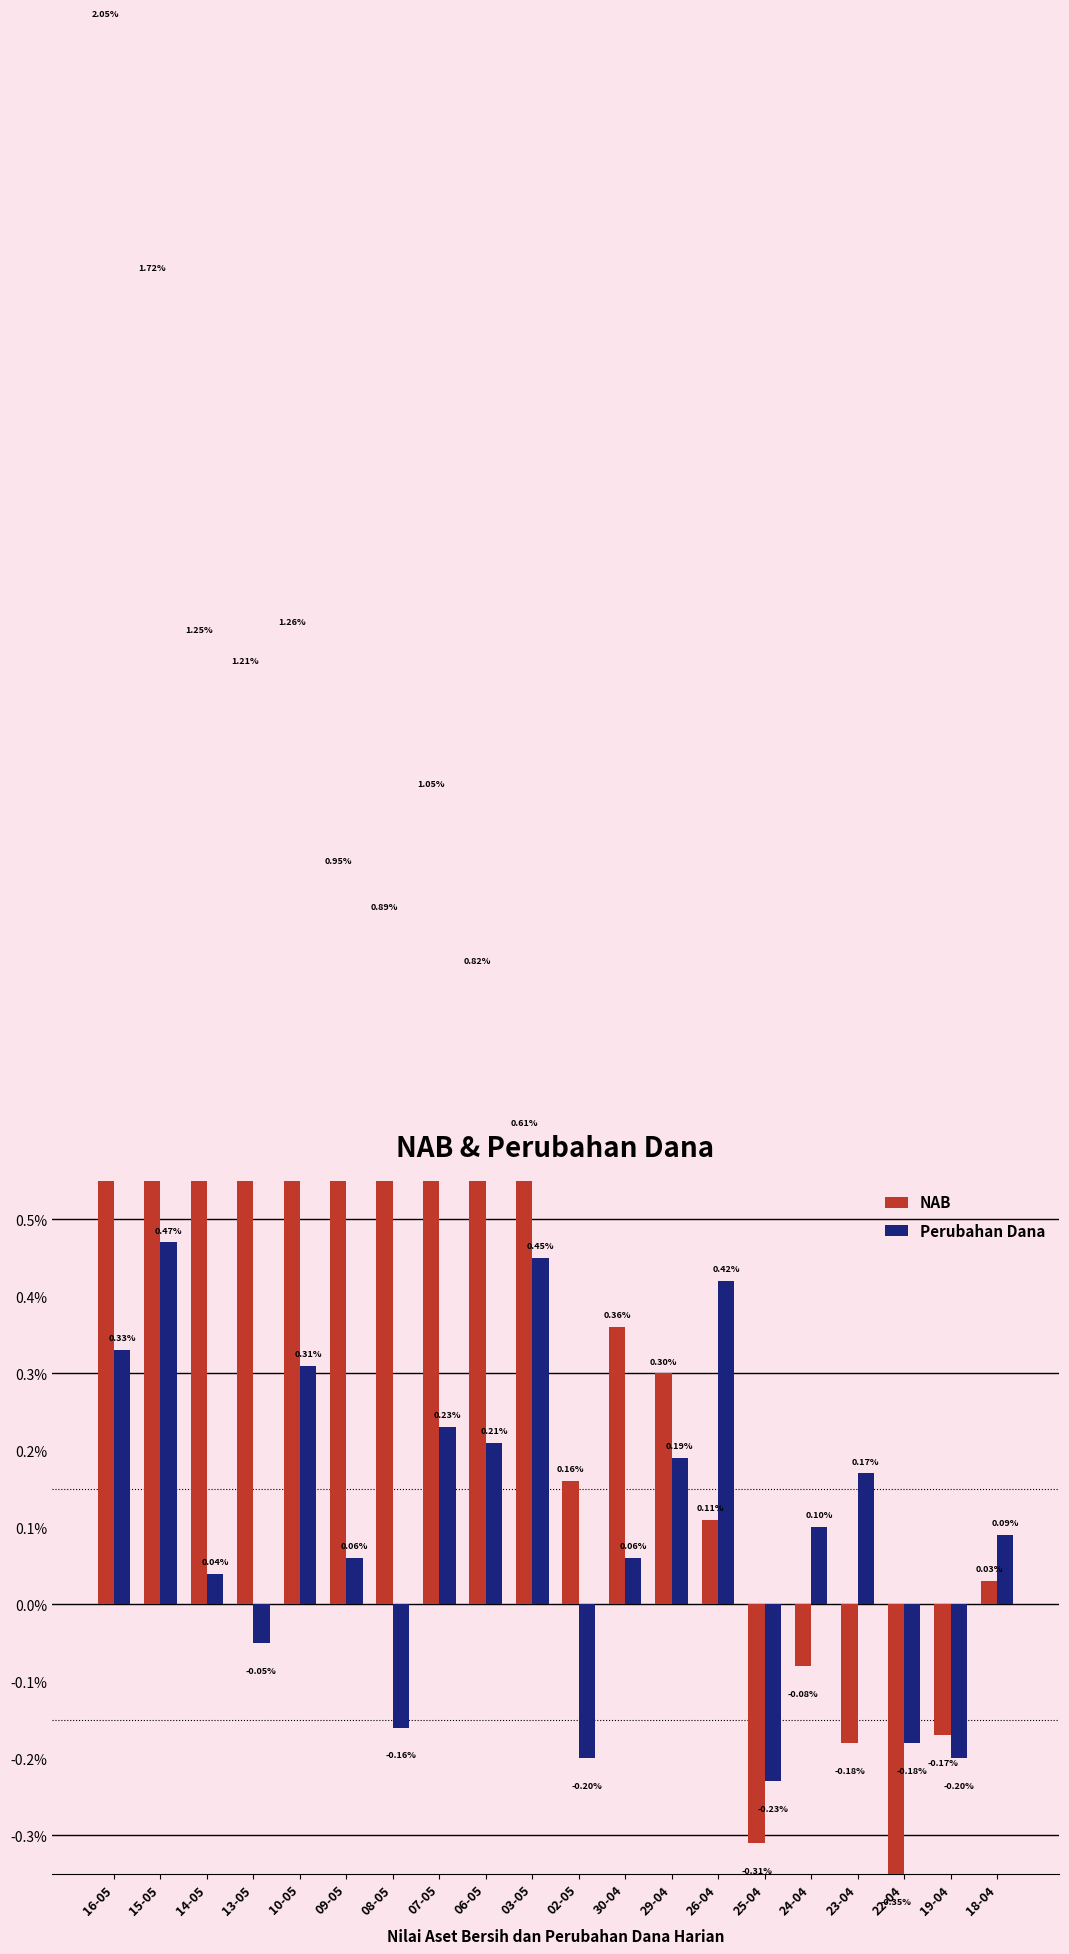

List the series in order of their peak value, highest first.

NAB, Perubahan Dana